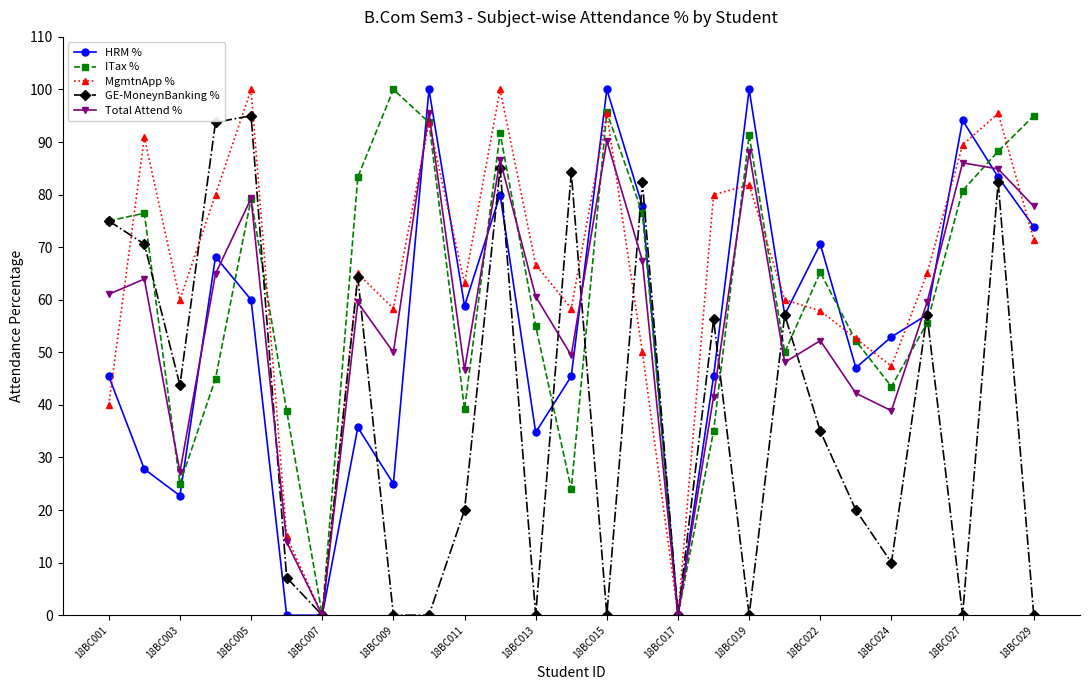

What is the value of the Total Attend % point at the 21st from the left?

52.2